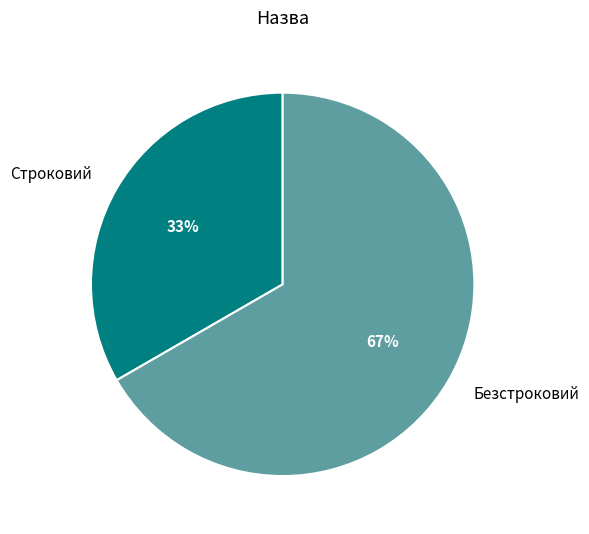

Which has a higher value, Безстроковий or Строковий?

Безстроковий